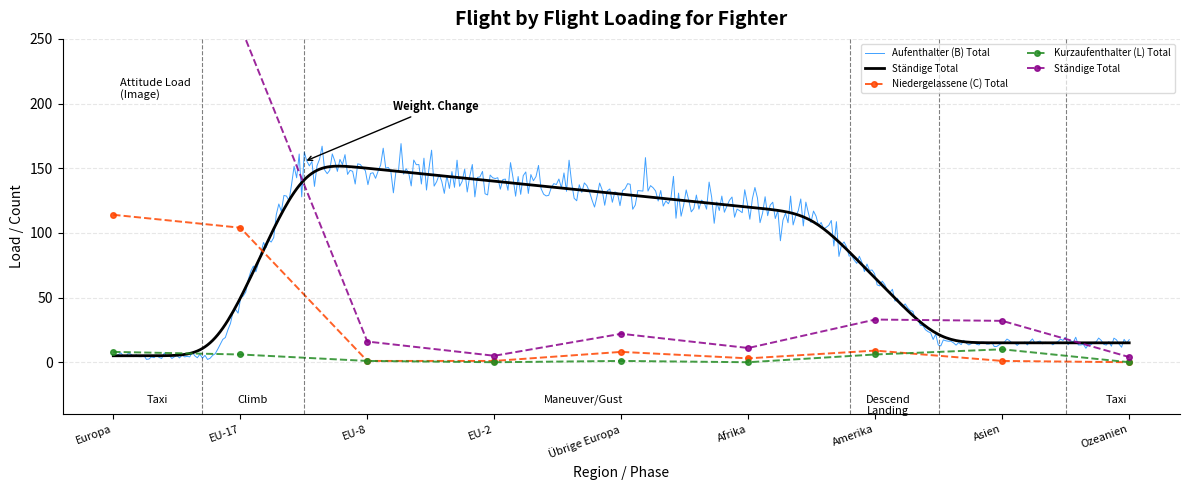

At which category does Kurzaufenthalter (L) Total reach its first local peak?

Übrige Europa